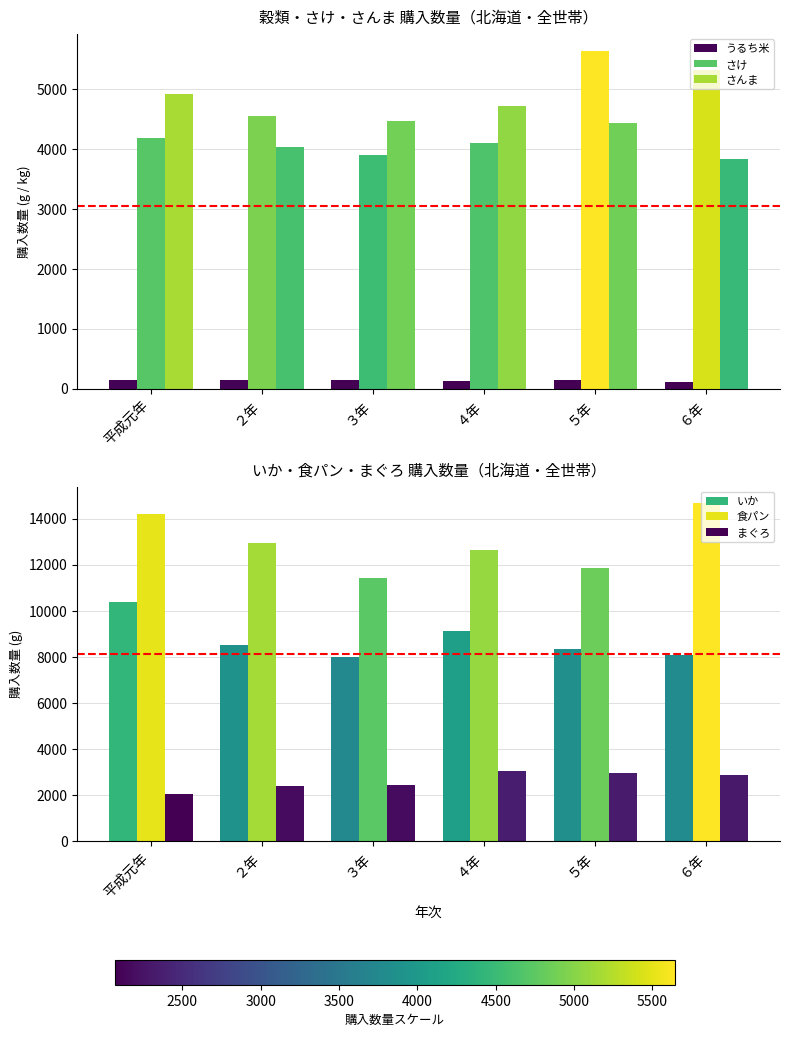

The value of さけ at 平成元年 is 4181.0. True or false?

True